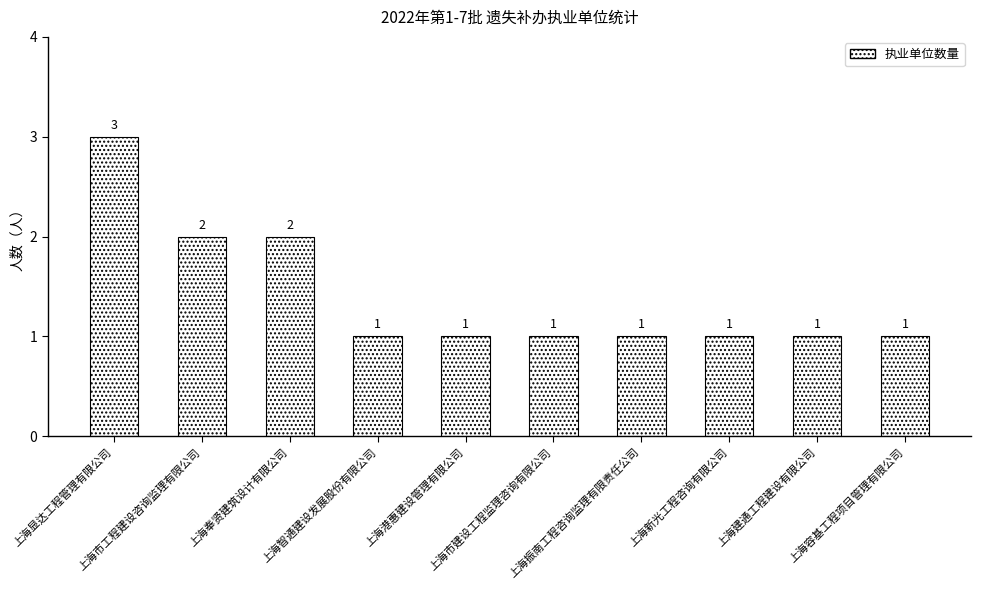

Count the number of categories in the chart.

10